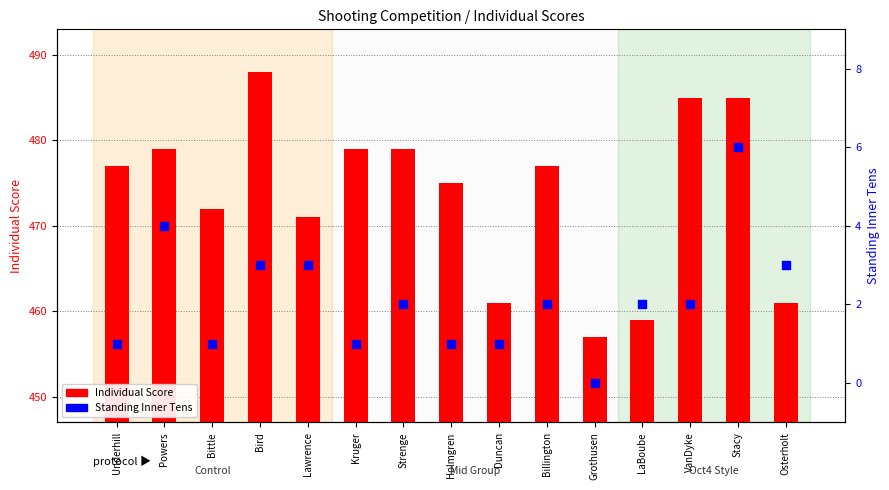

At which category is the sum across all series the highest?

Bird